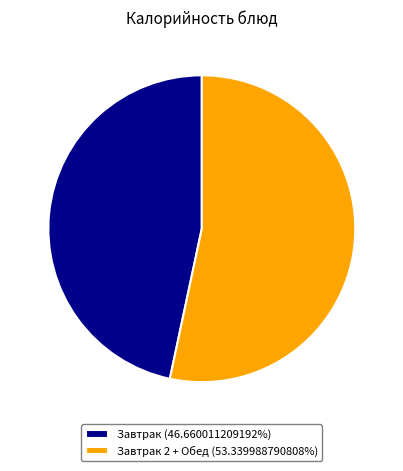

Is the sum of Завтрак 2 + Обед (53.339988790808%) and Завтрак (46.660011209192%) greater than half?

Yes